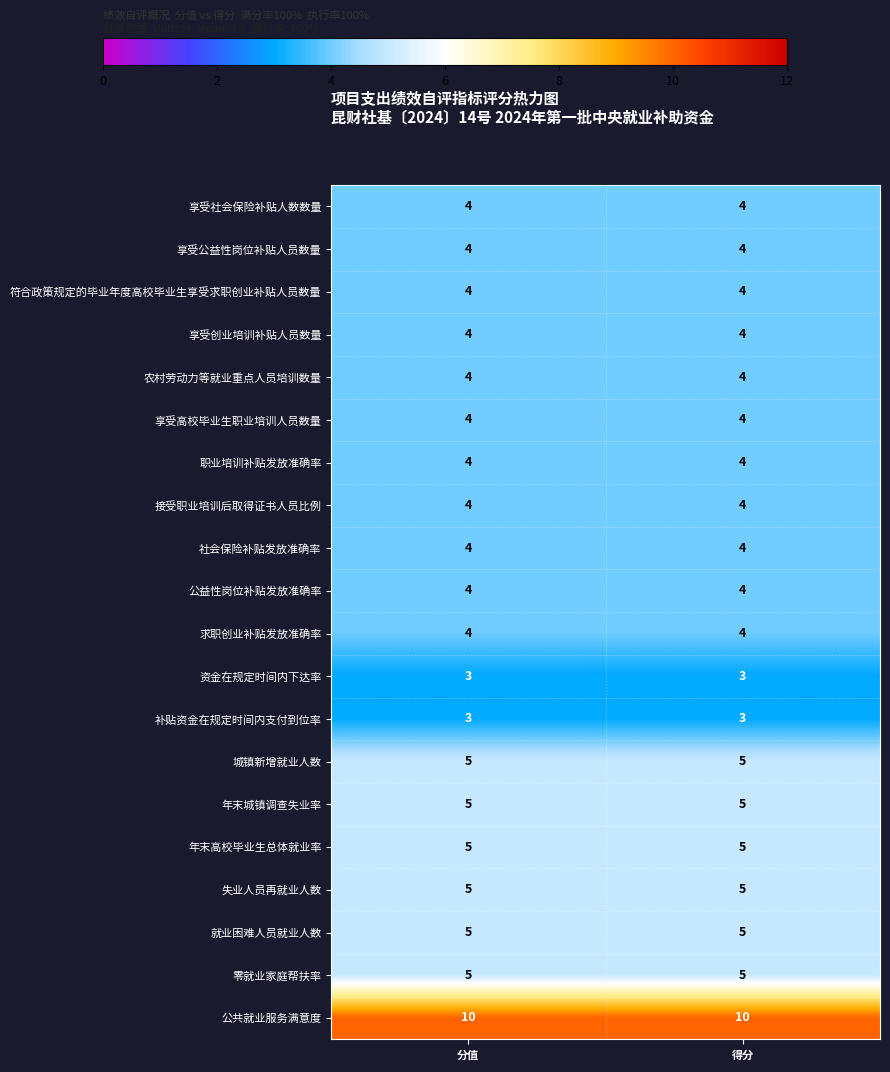

What is the average value of the 农村劳动力等就业重点人员培训数量 series?

4